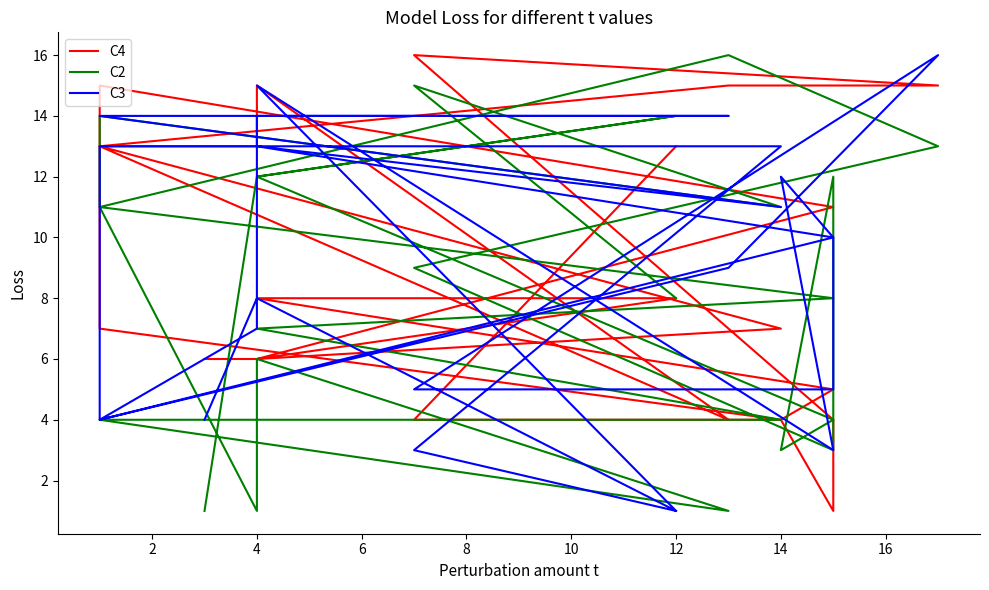

Between which two adjacent categories do C3 and C4 first intersect?

0 and 2